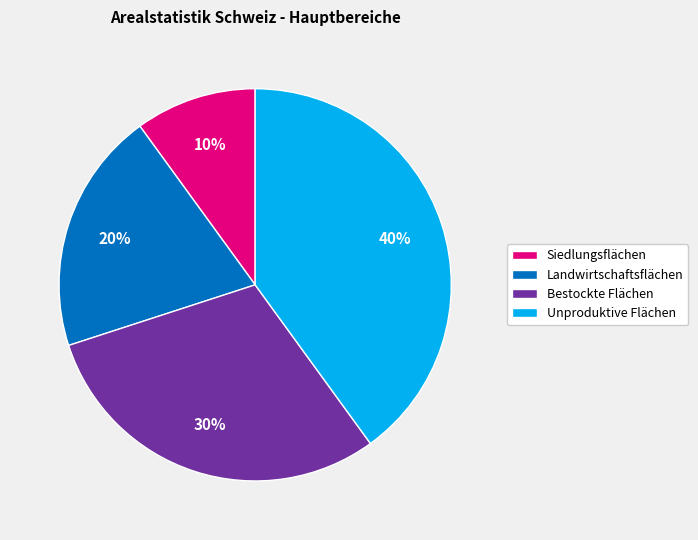

Is there any slice that represents more than half of the pie?

No